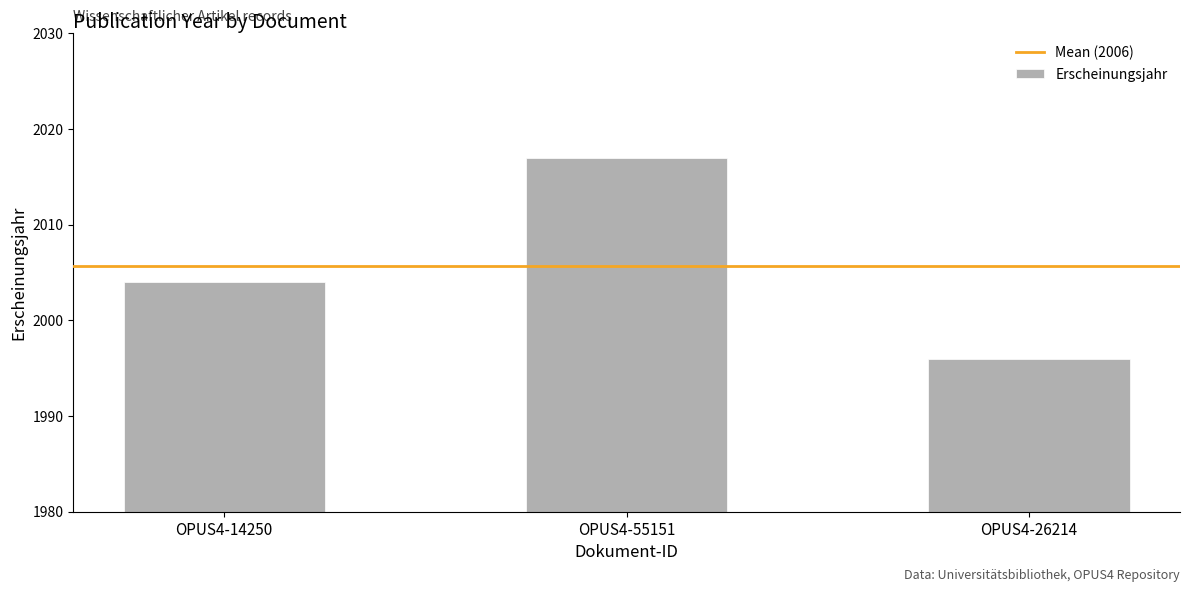

How many series are shown in this chart?

1